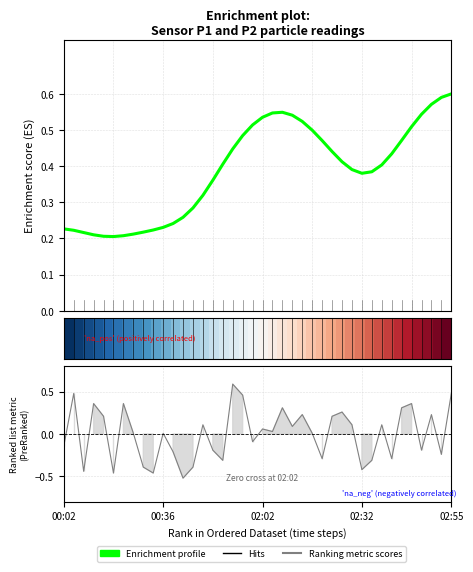

Is it true that row_0 equals 0.7 at 00:02?

False